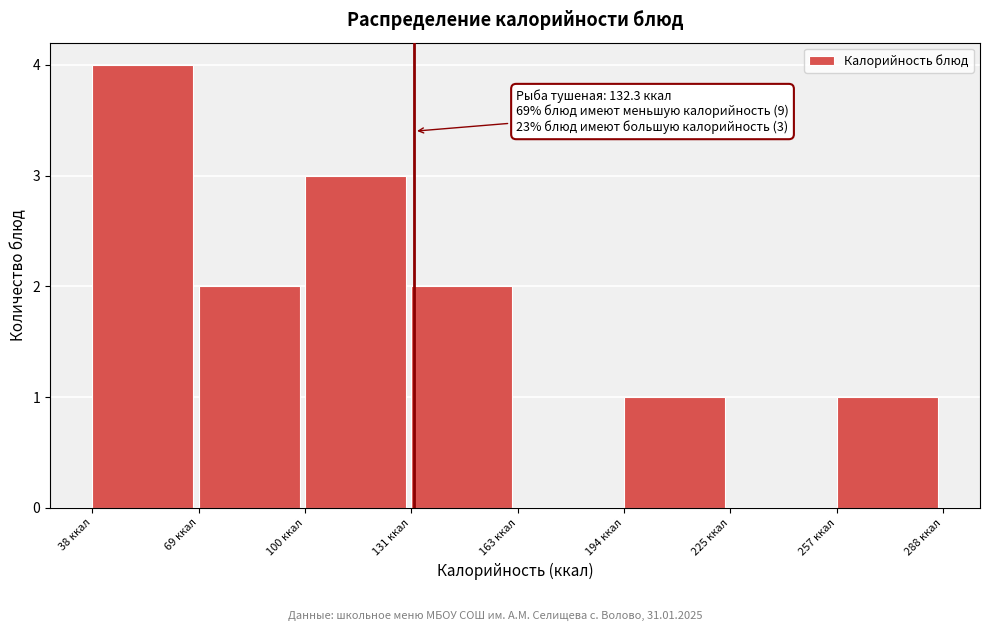

Over which range of the x-axis is the bar tallest?

40 to 70